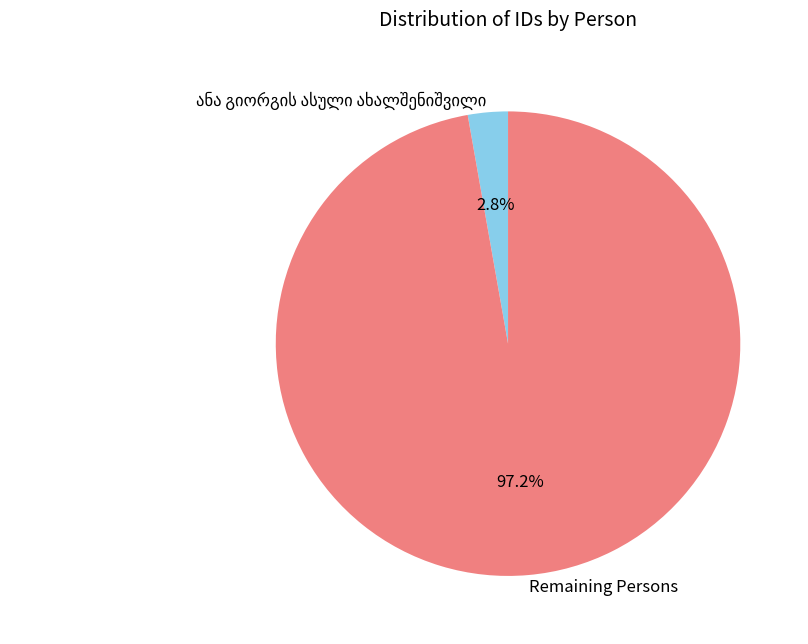

How much of the chart is everything except Remaining Persons?

2.8%